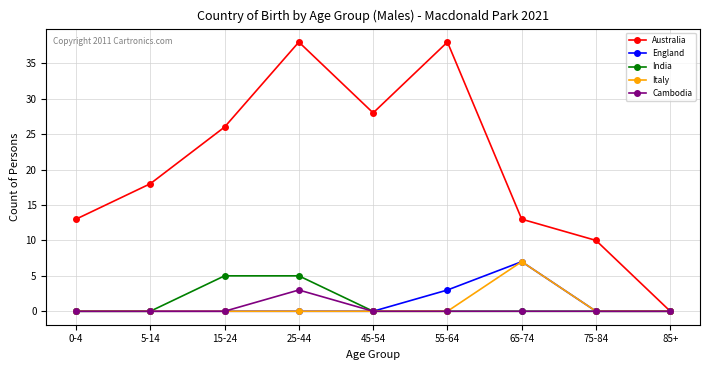

Between 15-24 and 65-74, which series saw the biggest shift?

Australia